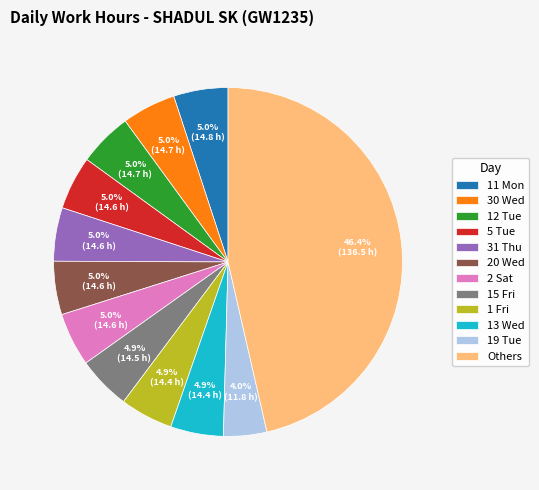

What portion of the pie excludes 30 Wed?

95.0%